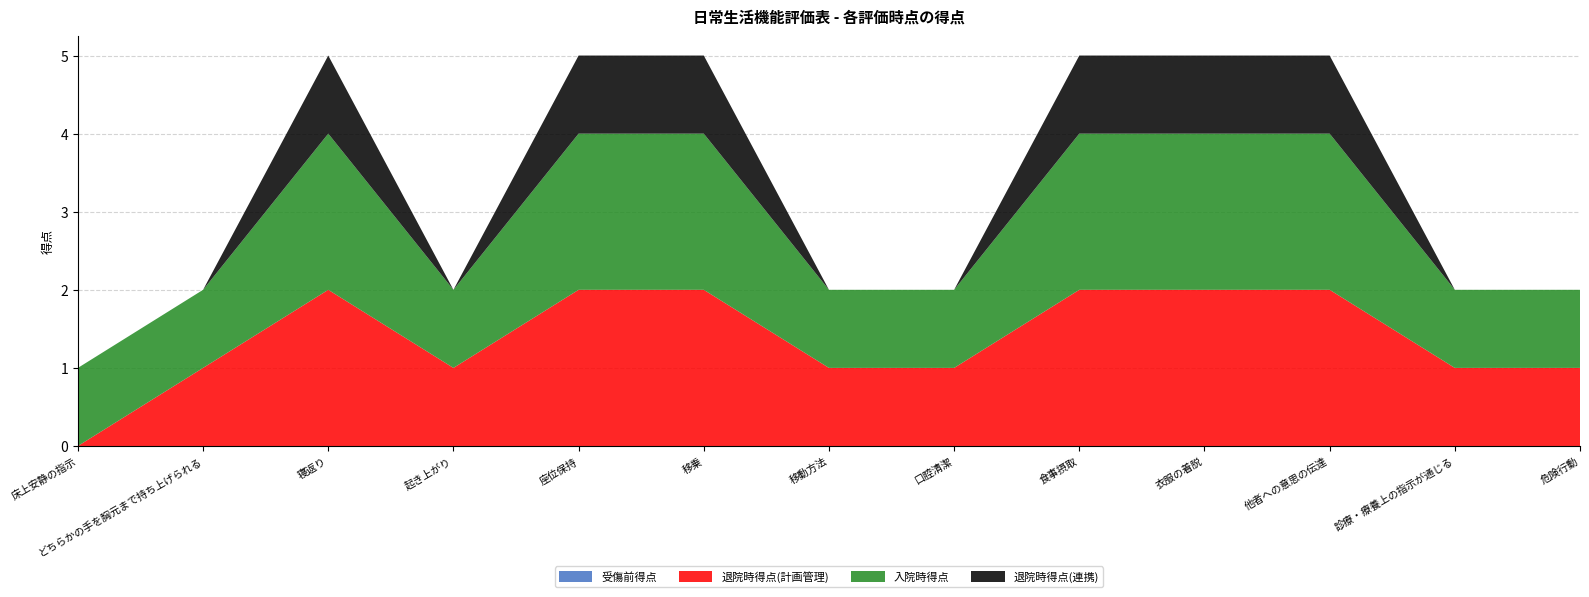

Reading right to left, what are all the values shown in this chart?

受傷前得点: 危険行動=0	診療・療養上の指示が通じる=0	他者への意思の伝達=0	衣服の着脱=0	食事摂取=0	口腔清潔=0	移動方法=0	移乗=0	座位保持=0	起き上がり=0	寝返り=0	どちらかの手を胸元まで持ち上げられる=0	床上安静の指示=0
退院時得点(計画管理): 危険行動=1	診療・療養上の指示が通じる=1	他者への意思の伝達=2	衣服の着脱=2	食事摂取=2	口腔清潔=1	移動方法=1	移乗=2	座位保持=2	起き上がり=1	寝返り=2	どちらかの手を胸元まで持ち上げられる=1	床上安静の指示=0
入院時得点: 危険行動=1	診療・療養上の指示が通じる=1	他者への意思の伝達=2	衣服の着脱=2	食事摂取=2	口腔清潔=1	移動方法=1	移乗=2	座位保持=2	起き上がり=1	寝返り=2	どちらかの手を胸元まで持ち上げられる=1	床上安静の指示=1
退院時得点(連携): 危険行動=0	診療・療養上の指示が通じる=0	他者への意思の伝達=1	衣服の着脱=1	食事摂取=1	口腔清潔=0	移動方法=0	移乗=1	座位保持=1	起き上がり=0	寝返り=1	どちらかの手を胸元まで持ち上げられる=0	床上安静の指示=0